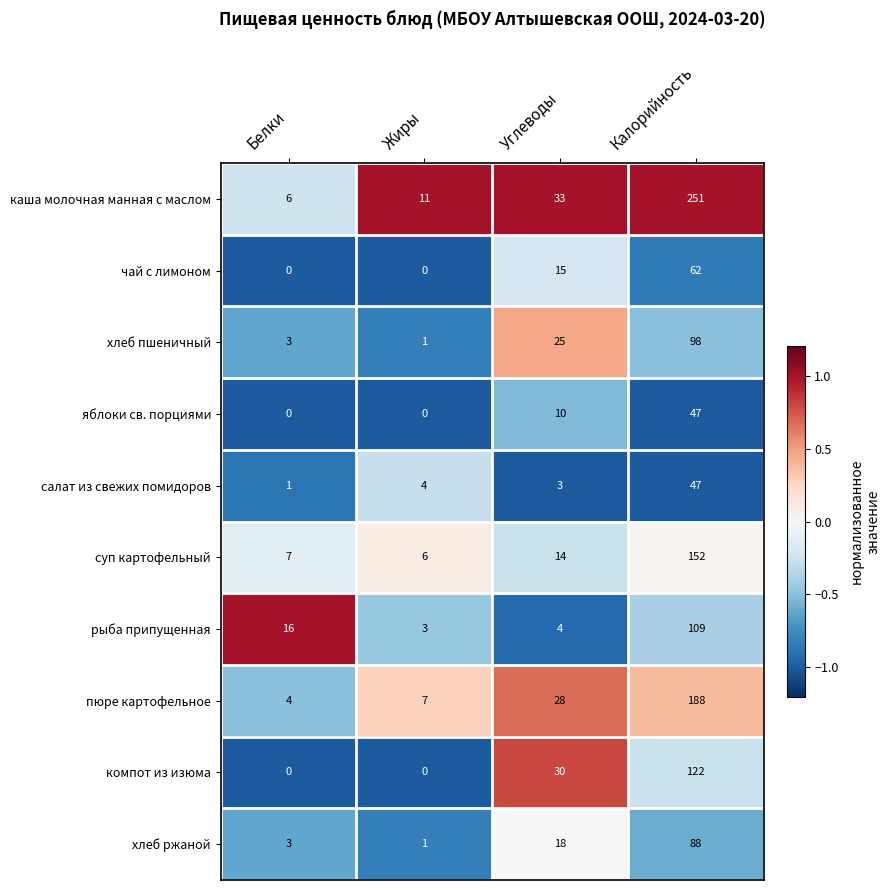

What is the approximate value of пюре картофельное at Калорийность?

188